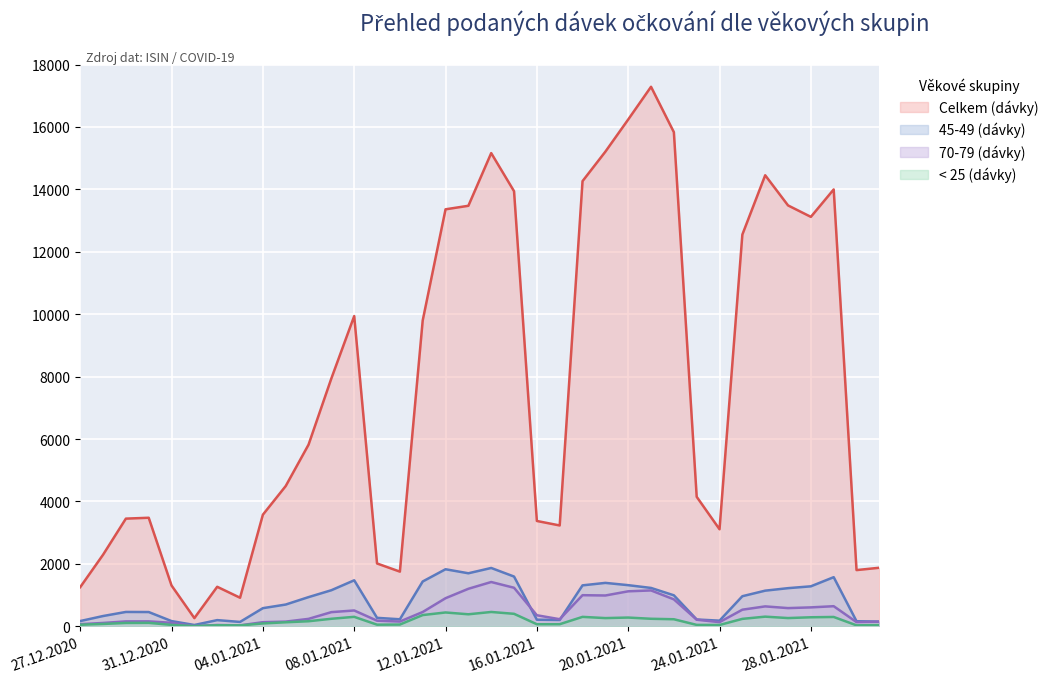

Is the value of 45-49 (dávky) at 27.01.2021 greater than the value of Celkem (dávky) at 30.12.2020?

No